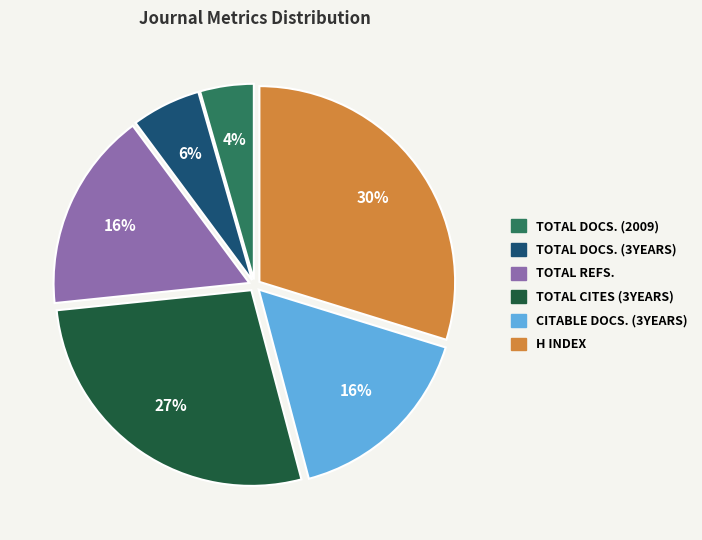

Does any single category account for the majority?

No